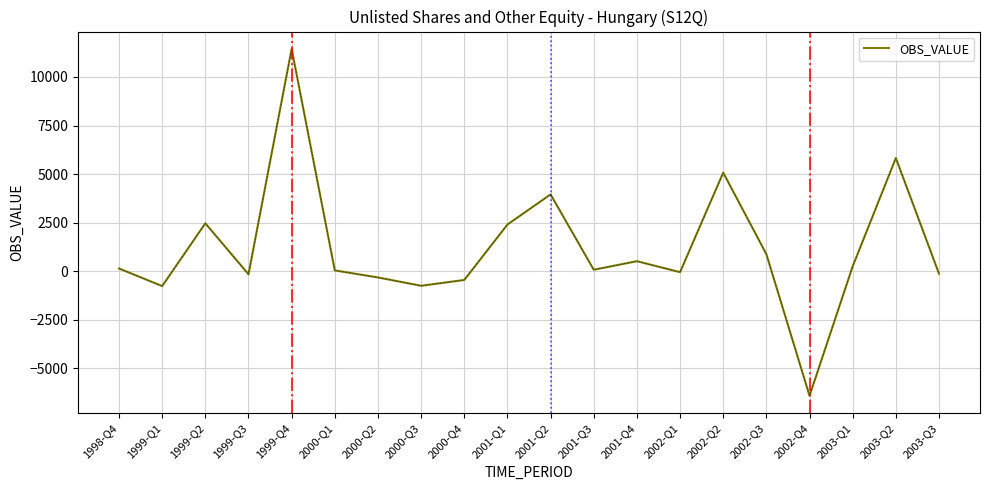

The value at 2002-Q4 is -6408. True or false?

True